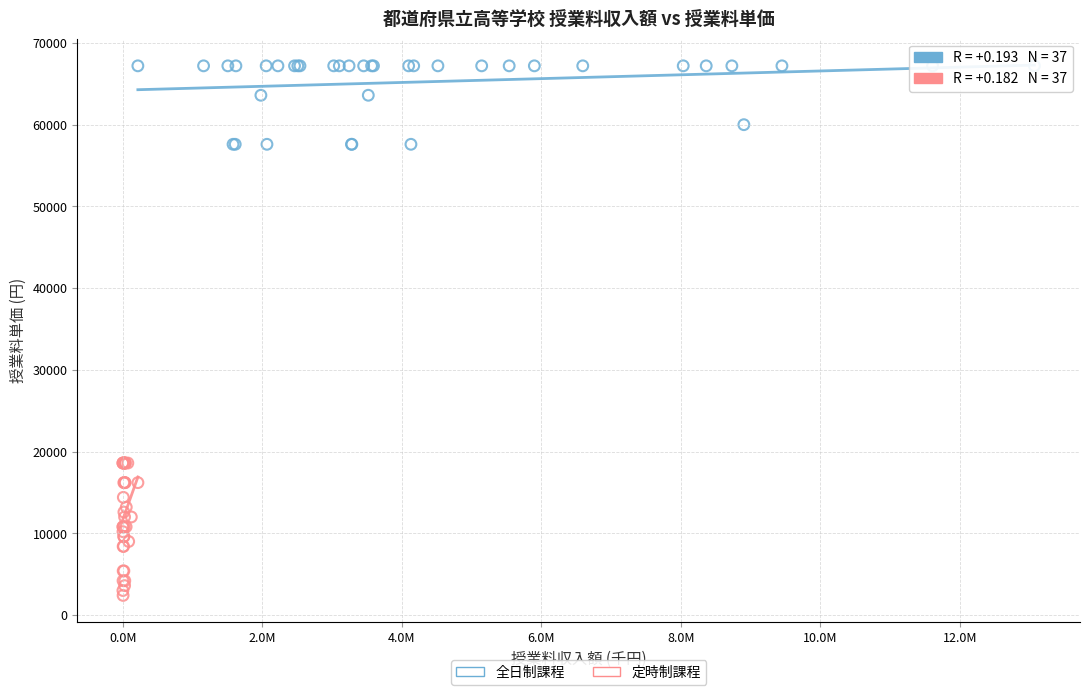

Which series reaches the maximum Y coordinate?

全日制課程